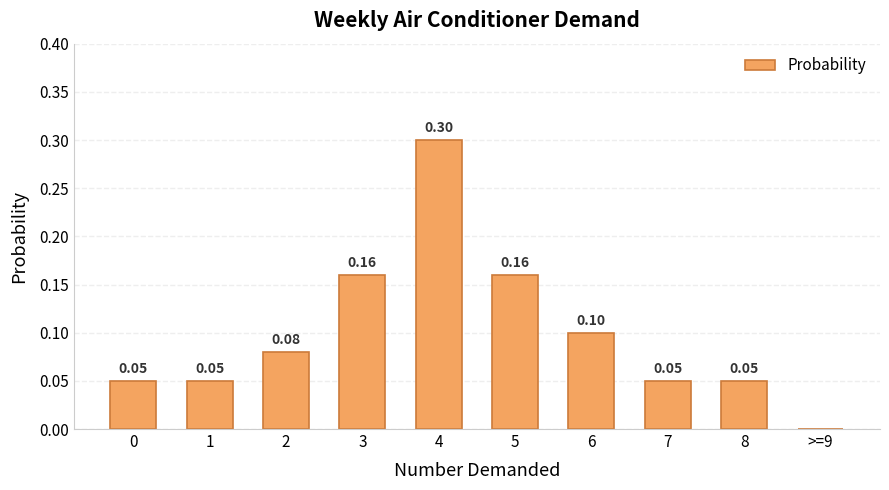

The chart shows a value of 0.0 at 2. True or false?

False